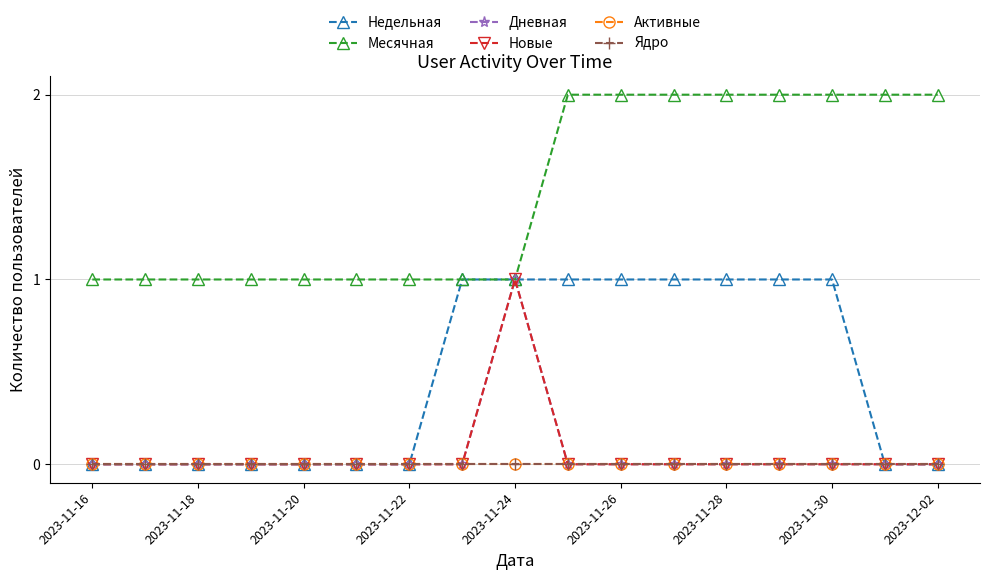

Does the chart have visible grid lines?

Yes